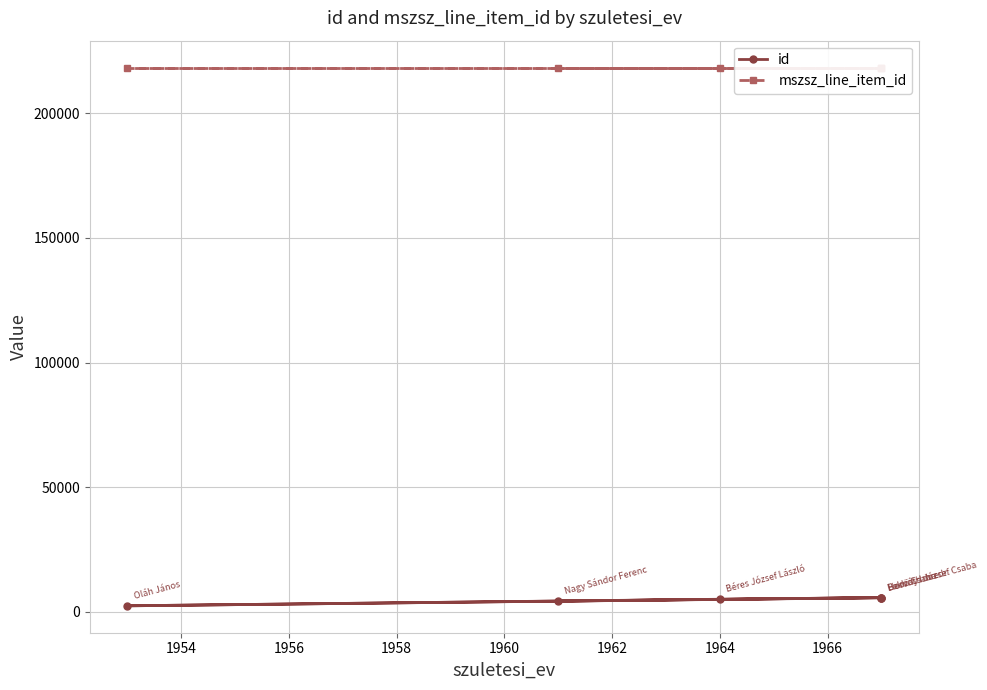

What is the difference between the maximum and minimum values in the id series?

3300